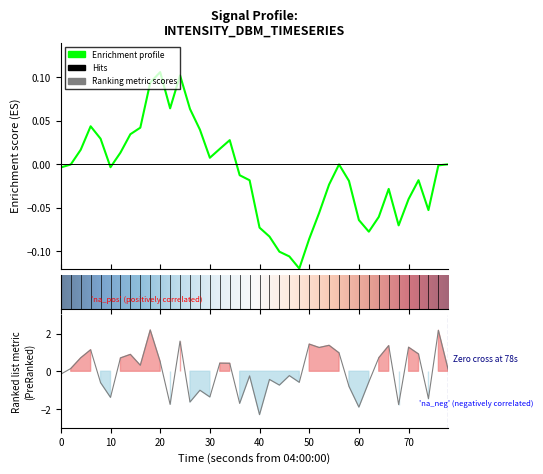

How many data points does each series have?

40